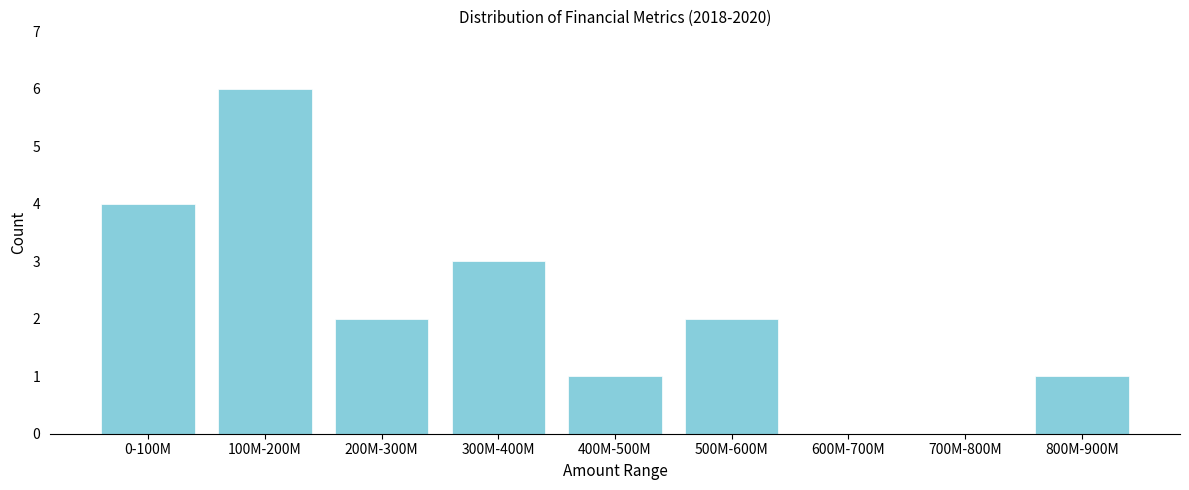

Reading left to right, transcribe all the data shown in this chart.

0-100M=4	100M-200M=6	200M-300M=2	300M-400M=3	400M-500M=1	500M-600M=2	600M-700M=0	700M-800M=0	800M-900M=1